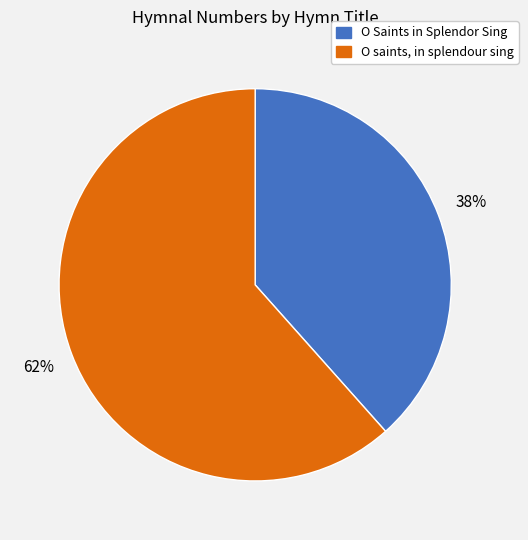

Is O saints, in splendour sing the majority of the pie?

Yes